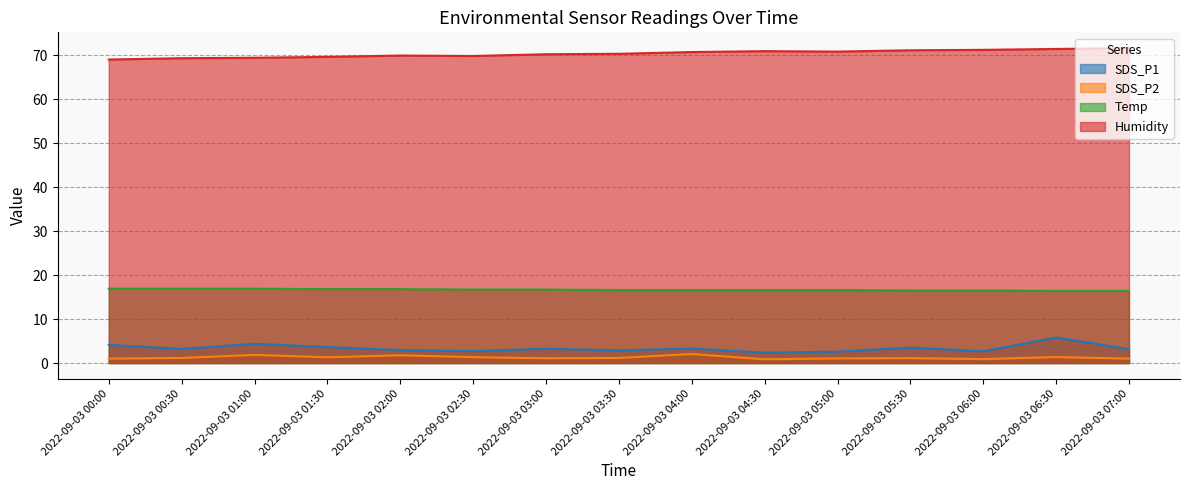

How many lines are shown in the chart?

4